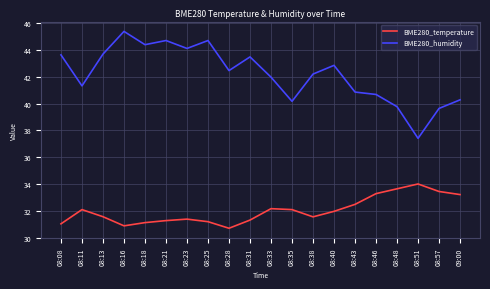

Does the chart display data point markers on the line(s)?

No